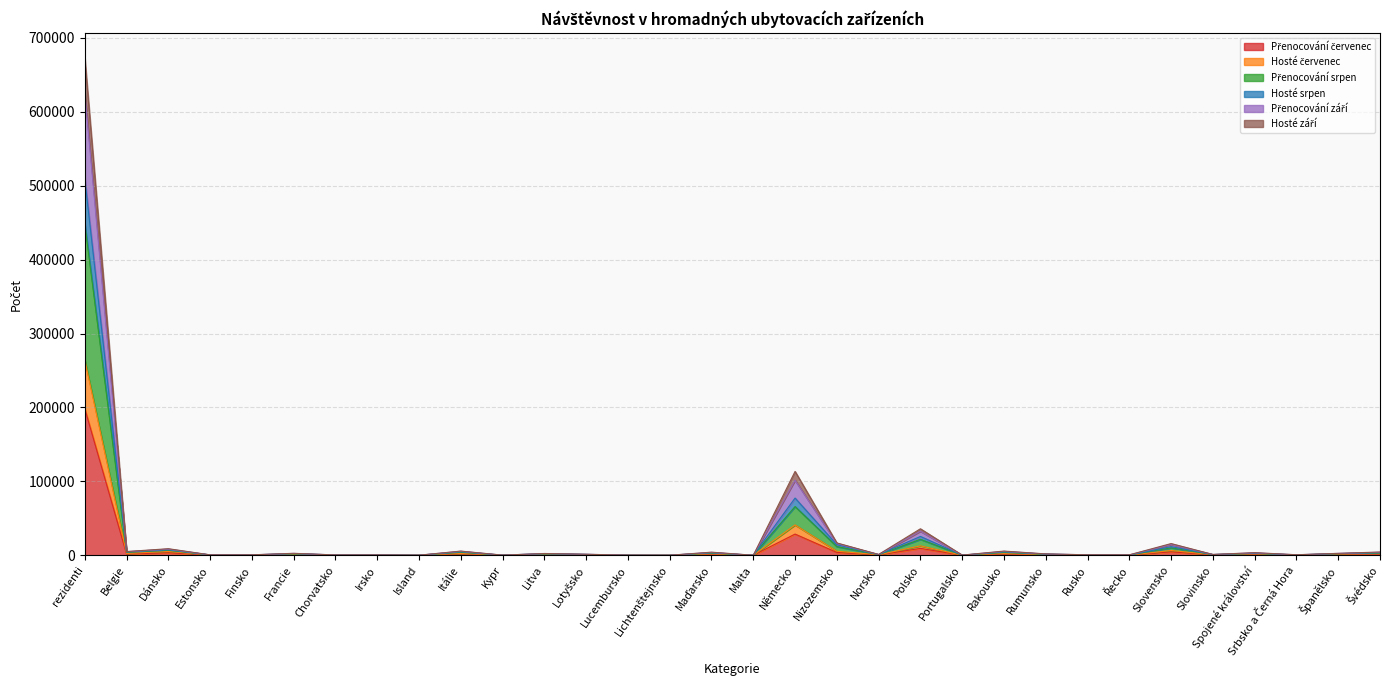

True or false: Přenocování červenec and Přenocování září intersect in this chart.

False